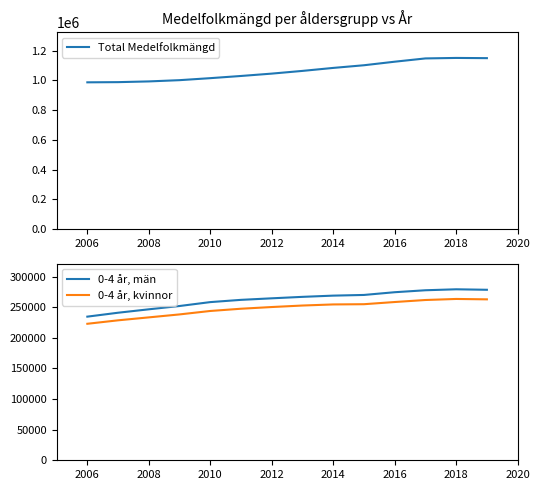

How many distinct data groups are displayed?

3